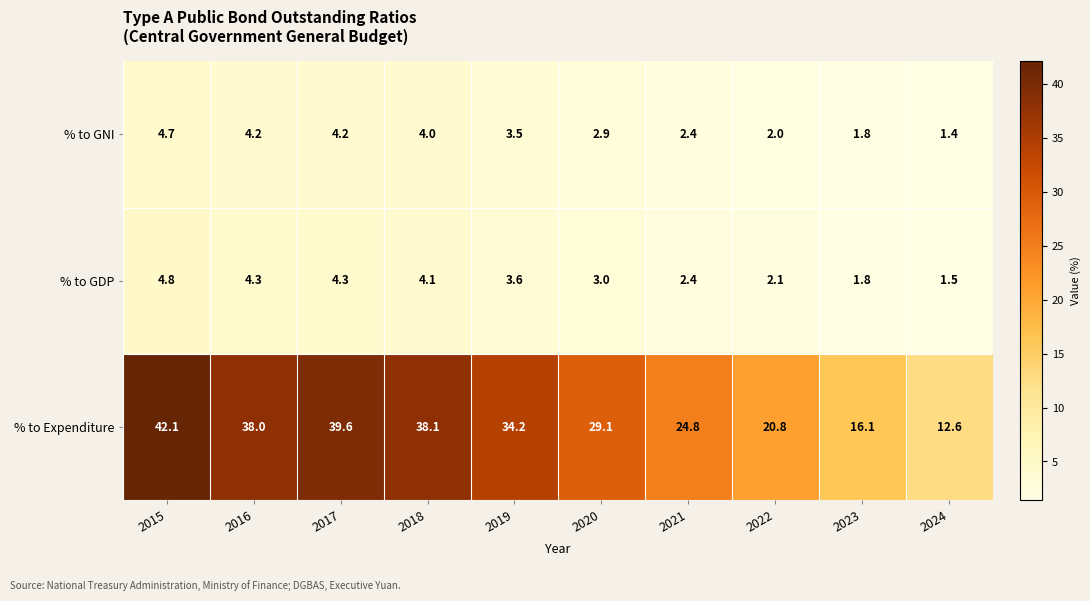

What is the average value of the % to GDP series?

3.2